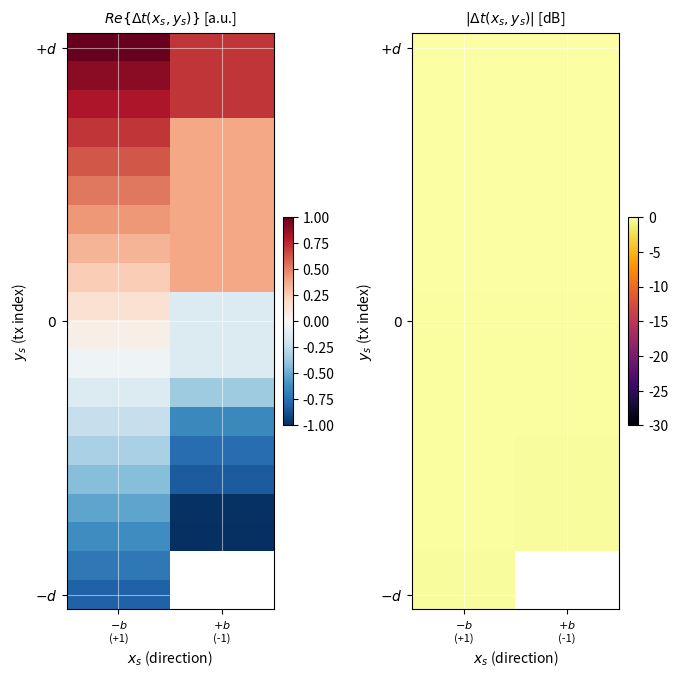

How many data points does each series have?

2